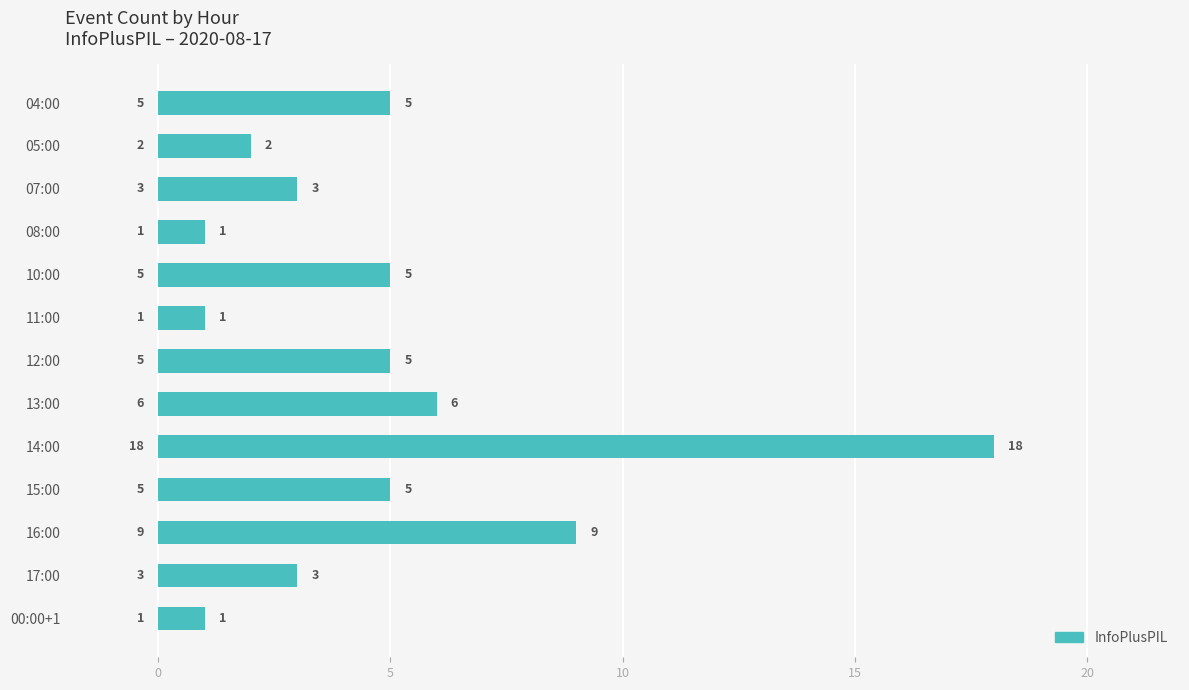

Is it true that the value at 08:00 is 1?

True